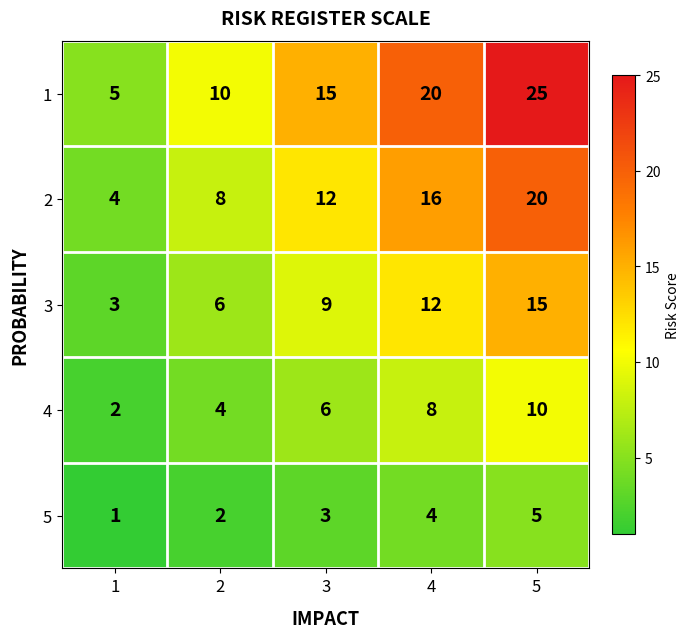

What is the sum of all 5 values?

15